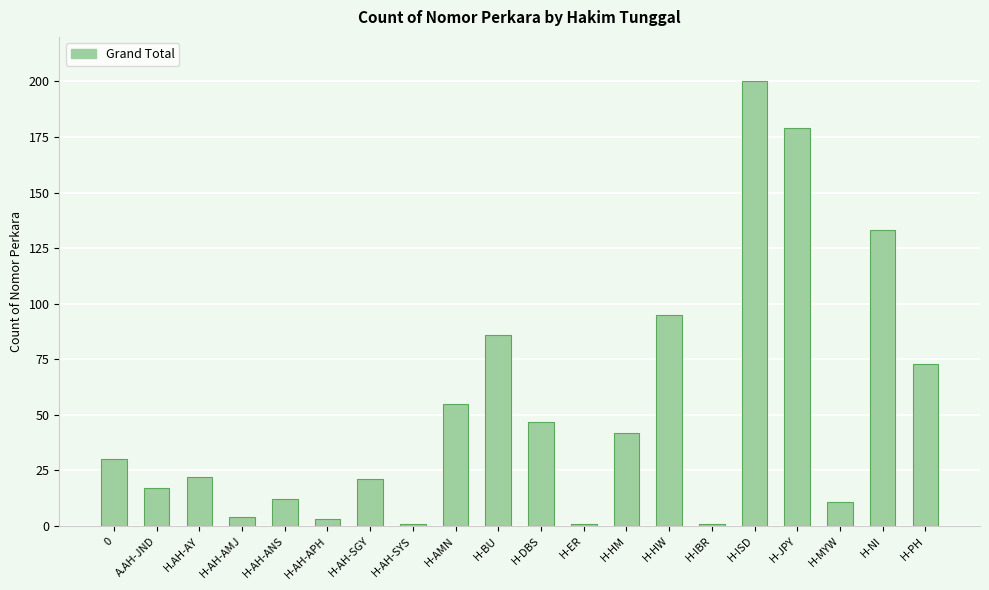

Reading right to left, what are all the values shown in this chart?

H-PH=73	H-NI=133	H-MYW=11	H-JPY=179	H-ISD=200	H-IBR=1	H-HW=95	H-HM=42	H-ER=1	H-DBS=47	H-BU=86	H-AMN=55	H-AH-SYS=1	H-AH-SGY=21	H-AH-APH=3	H-AH-ANS=12	H-AH-AMJ=4	H.AH-AY=22	A.AH-JND=17	0=30